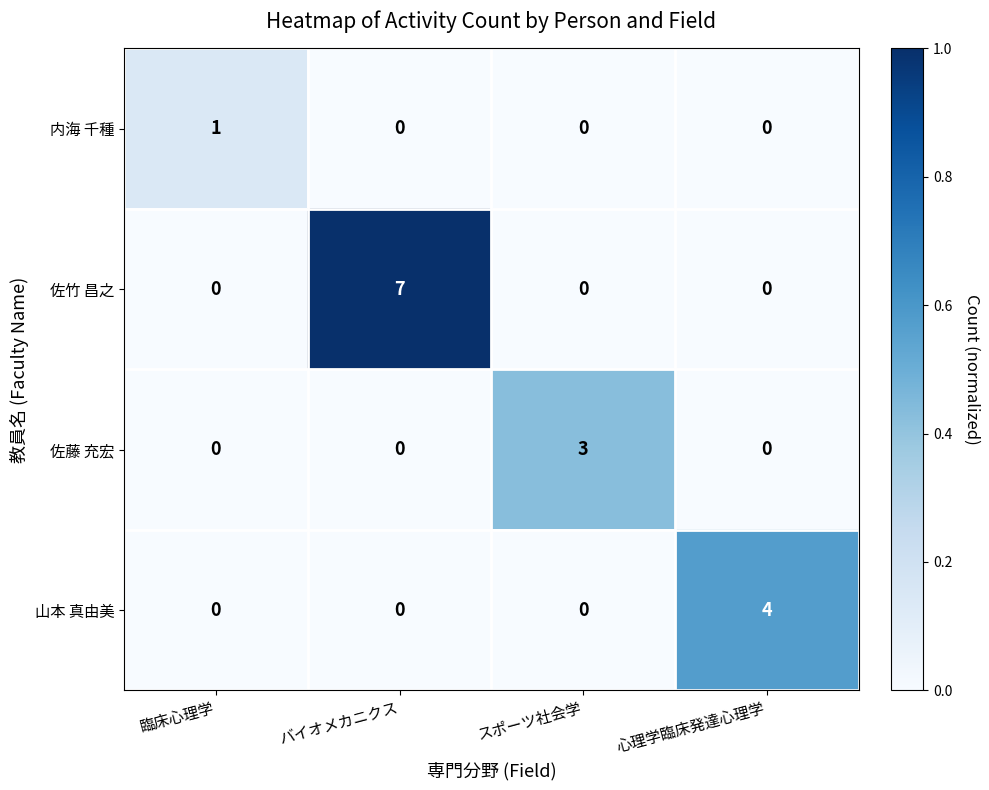

Reading left to right, list all the values displayed in this chart.

内海 千種: 1	0	0	0
佐竹 昌之: 0	7	0	0
佐藤 充宏: 0	0	3	0
山本 真由美: 0	0	0	4